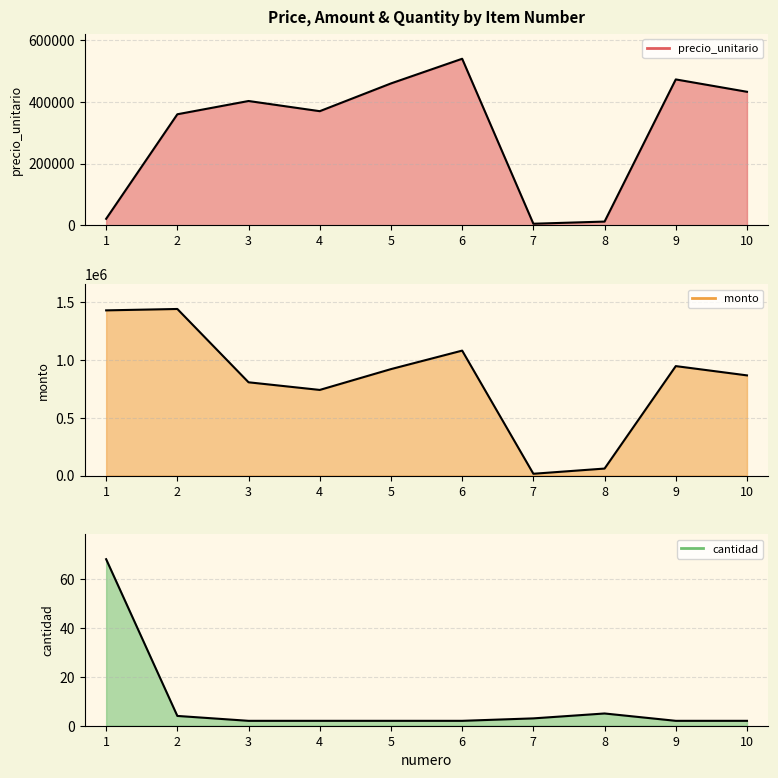

What is the value of the monto point at the 7th from the left?

15000